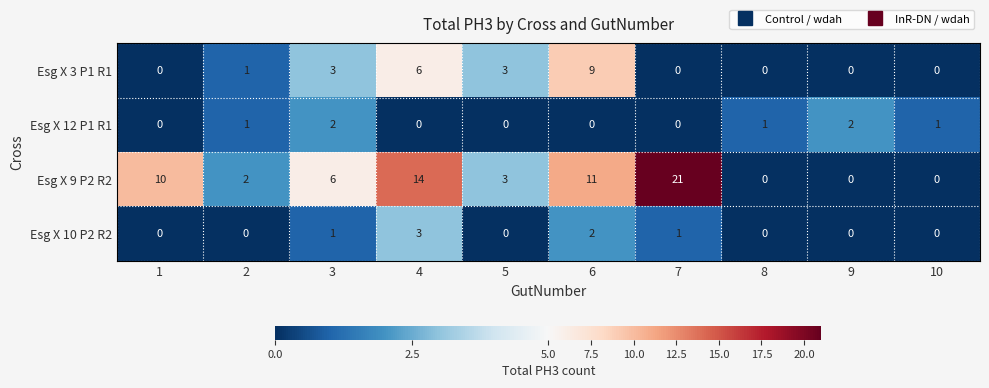

Which category has the highest value across all series?

7